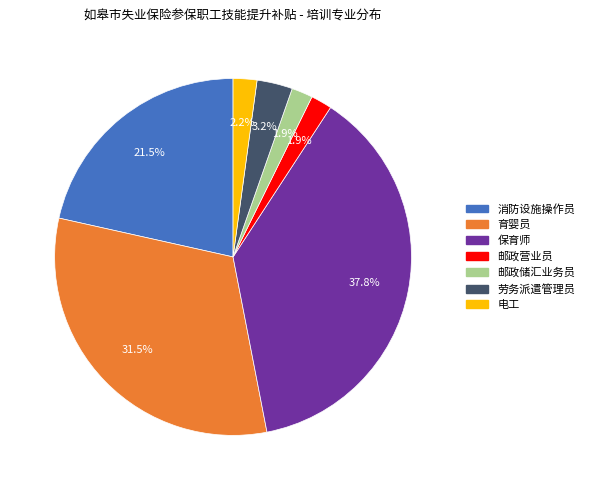

What percentage is the 电工 slice, to the nearest percent?

2%